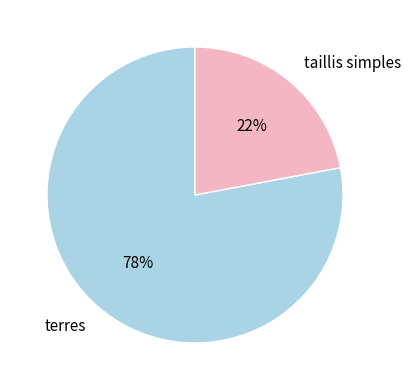

Which slice is the smallest?

taillis simples